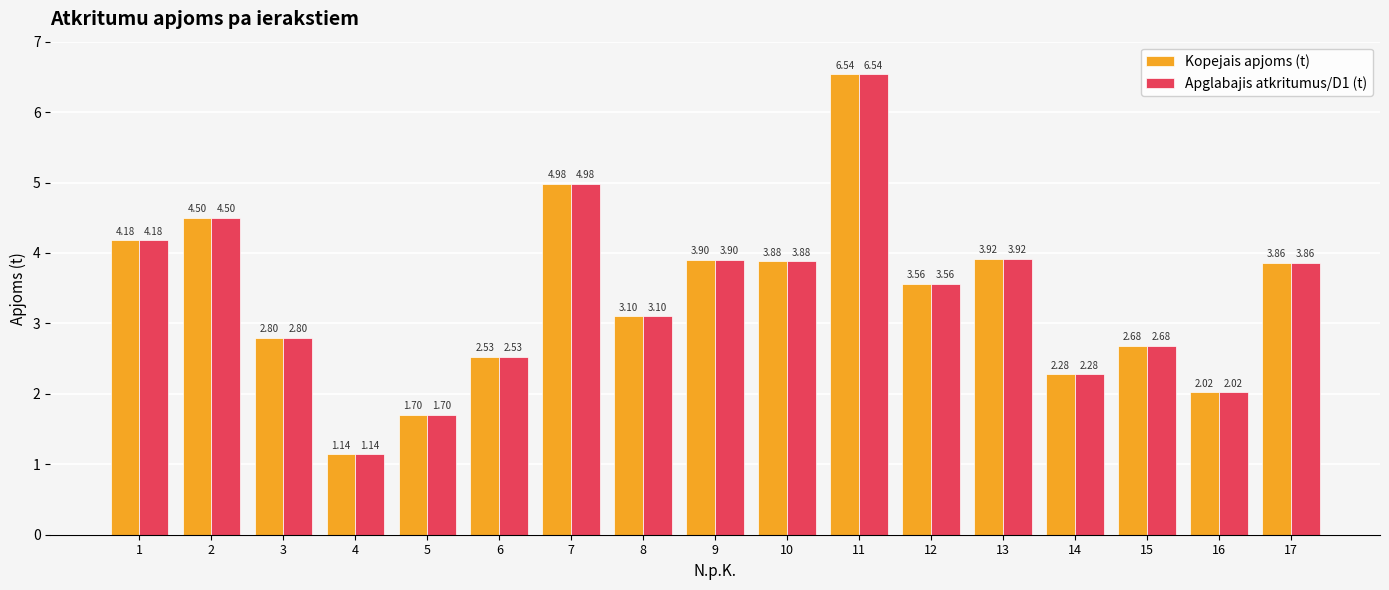

What is the sum of all Apglabajis atkritumus/D1 (t) values?

57.6